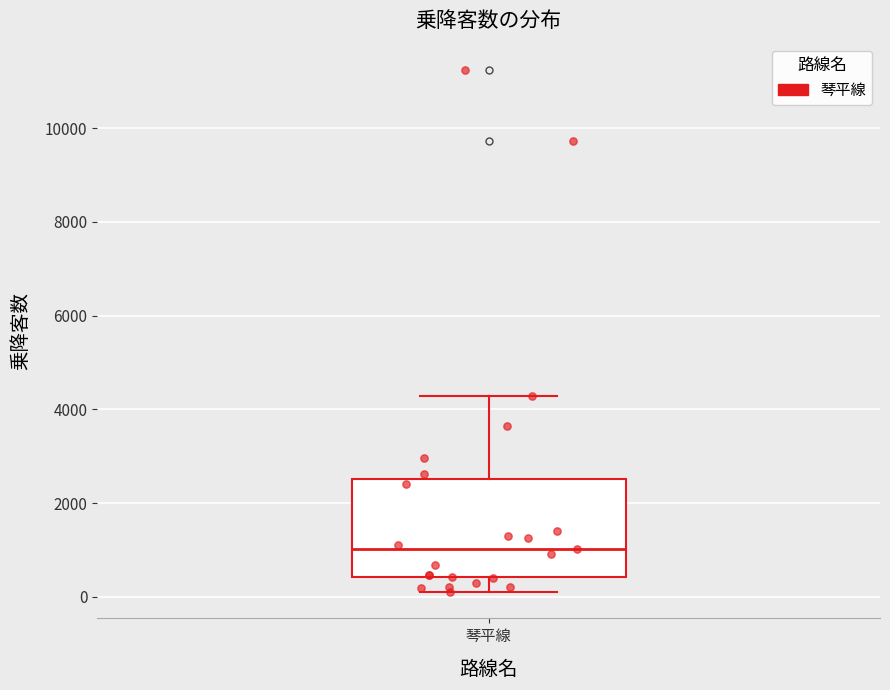

Where does the lower whisker of the box for 琴平線 end on the y-axis? The values are not printed on the chart, so give them approximately, as read against the axis.

0